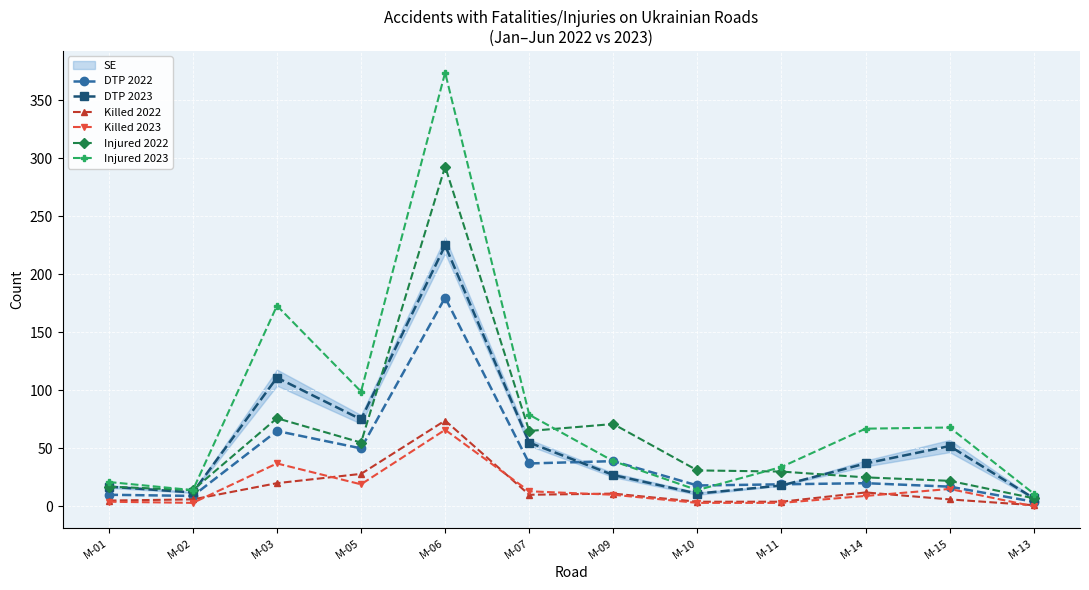

Where is the first local minimum for DTP 2022?

M-02